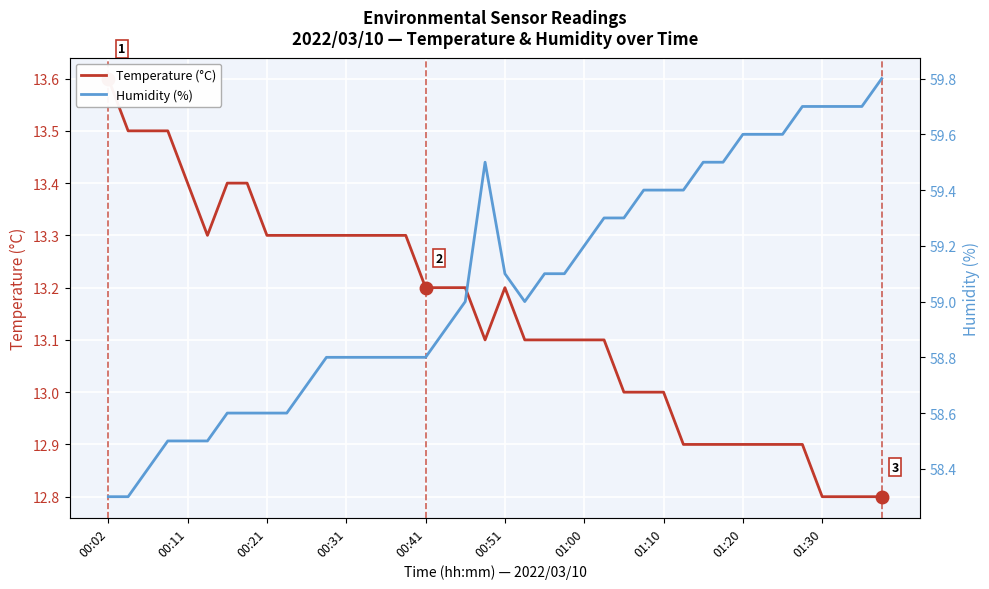

At which label does Temperature (°C) first exceed 13?

00:02